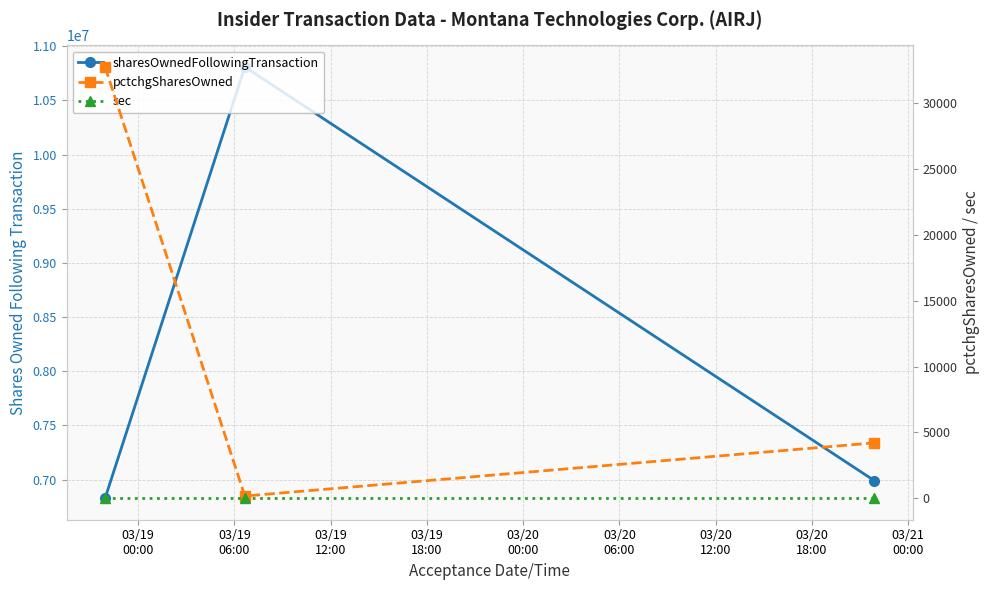

What is the total value across all series at 03/19
06:00?

10808463